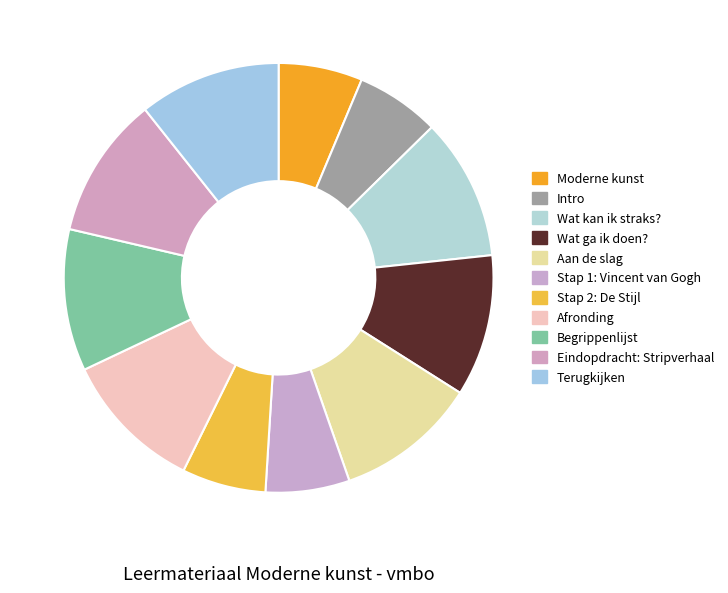

Does Wat kan ik straks? represent more than half of the total?

No